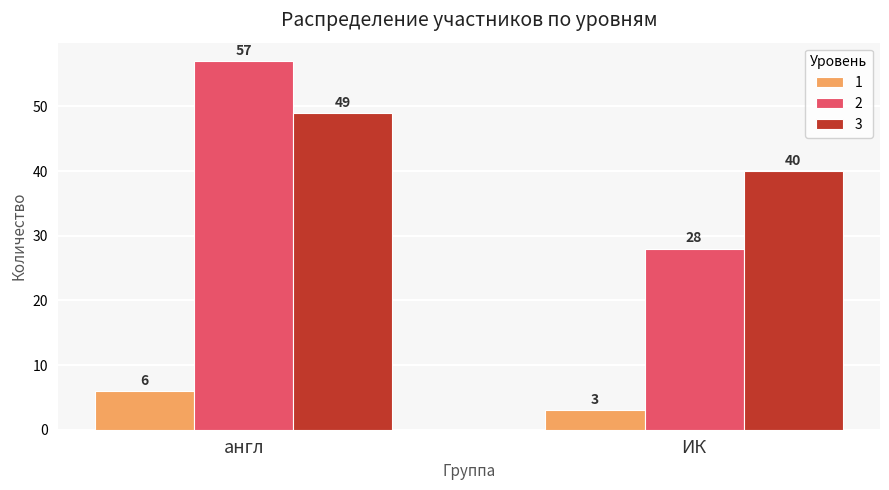

At which label does 1 reach its minimum?

ИК